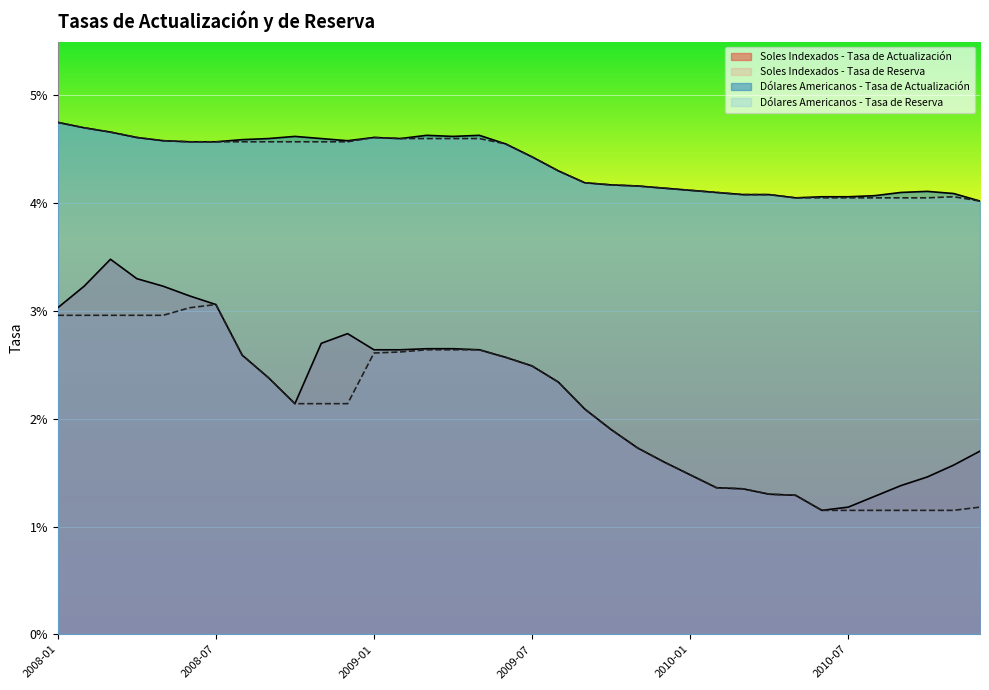

Where is the first local maximum for Soles Indexados - Tasa de Reserva?

2008-07